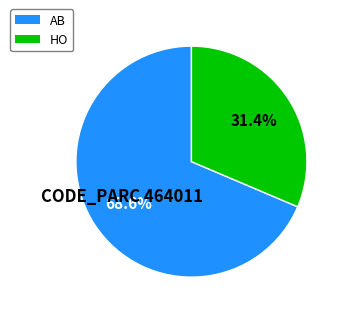

True or false: HO accounts for 24% of the total.

False